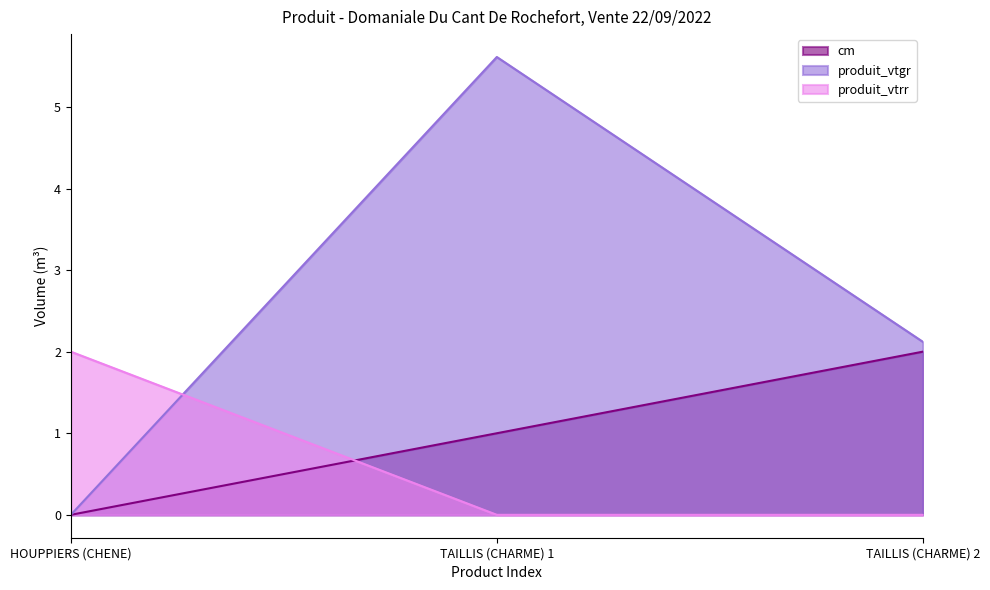

The produit_vtrr series shows -1.4 at TAILLIS (CHARME) 2. True or false?

False